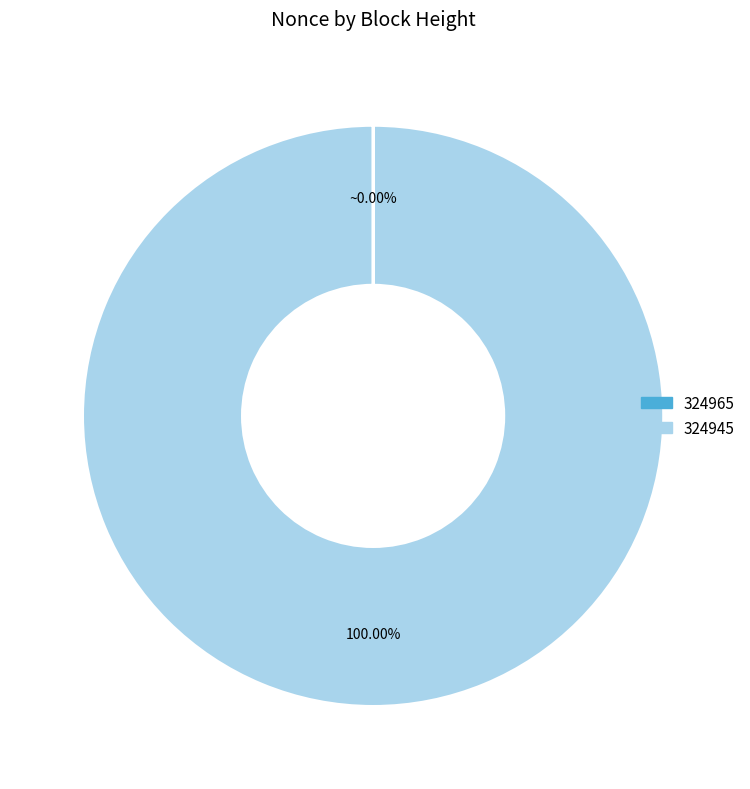

Is there a majority slice in this chart?

Yes